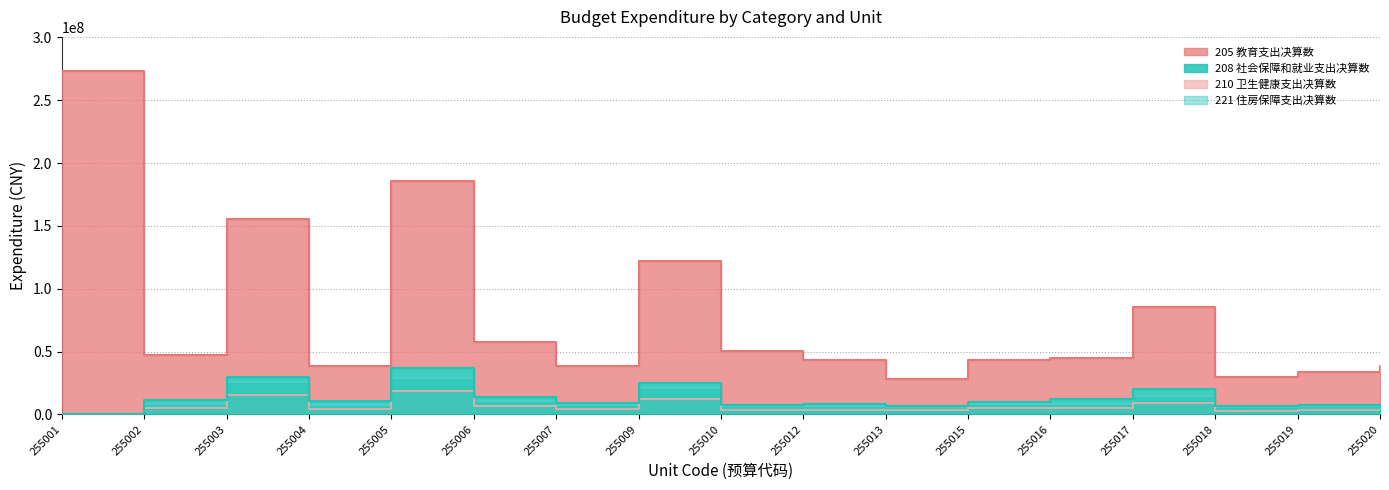

What are all the series names shown in the legend?

205 教育支出决算数, 208 社会保障和就业支出决算数, 210 卫生健康支出决算数, 221 住房保障支出决算数